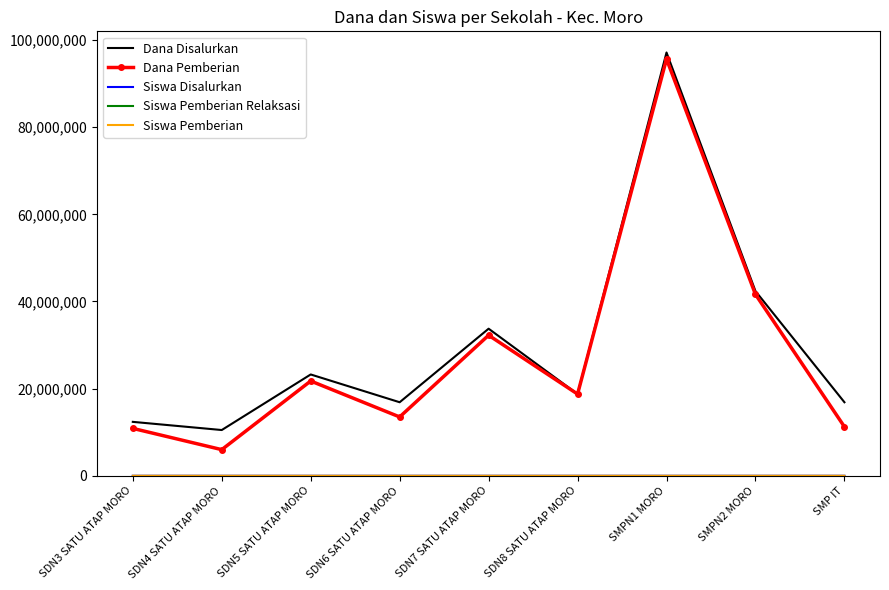

At which label is Dana Disalurkan closest to 53812500?

SMPN2 MORO